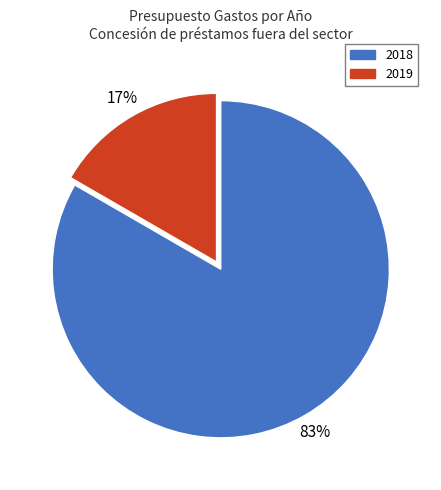

What is the largest slice in the pie chart?

2018